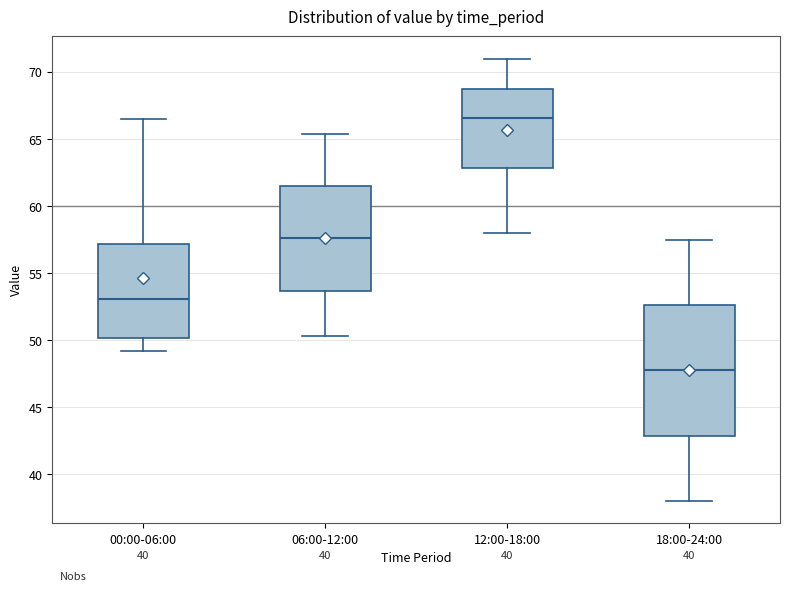

Reading left to right, read every box against the y-axis: the position of its median line, the range the box covers, and the ends of its whiskers. The values are not printed on the chart, so give them approximately, as read against the axis.

00:00-06:00: median 53.0, box 50.0 to 57.0, whiskers 49.0 to 66.5
06:00-12:00: median 57.5, box 53.5 to 61.5, whiskers 50.5 to 65.5
12:00-18:00: median 66.5, box 63.0 to 68.5, whiskers 58.0 to 71.0
18:00-24:00: median 48.0, box 43.0 to 52.5, whiskers 38.0 to 57.5